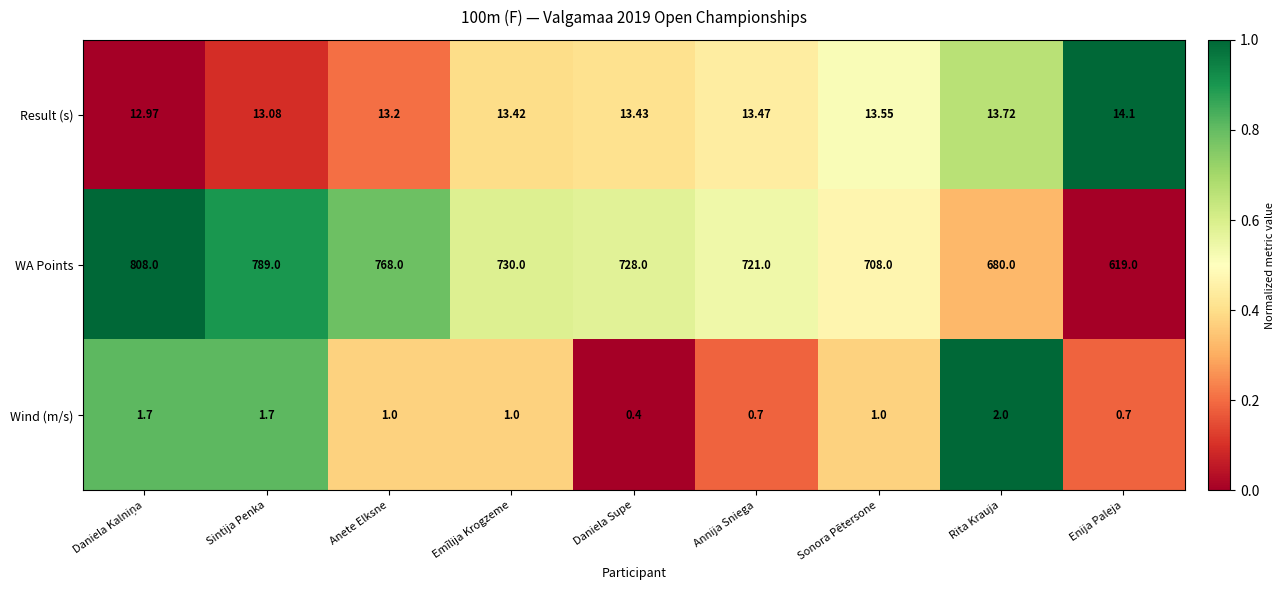

Which series has the largest range (max minus min)?

WA Points